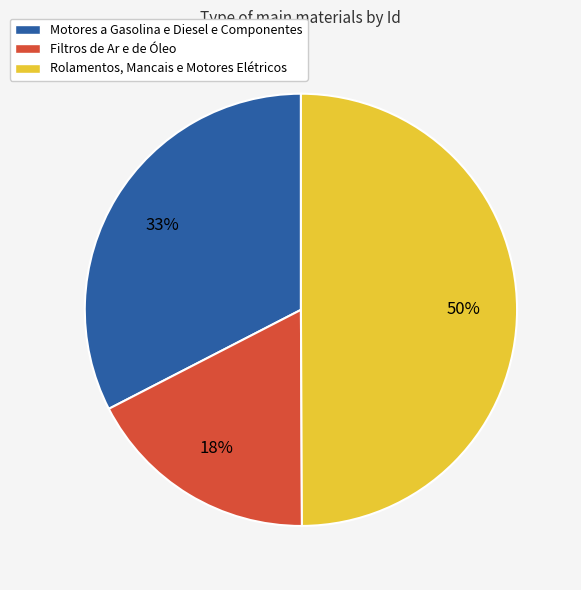

Does Motores a Gasolina e Diesel e Componentes represent more than half of the total?

No